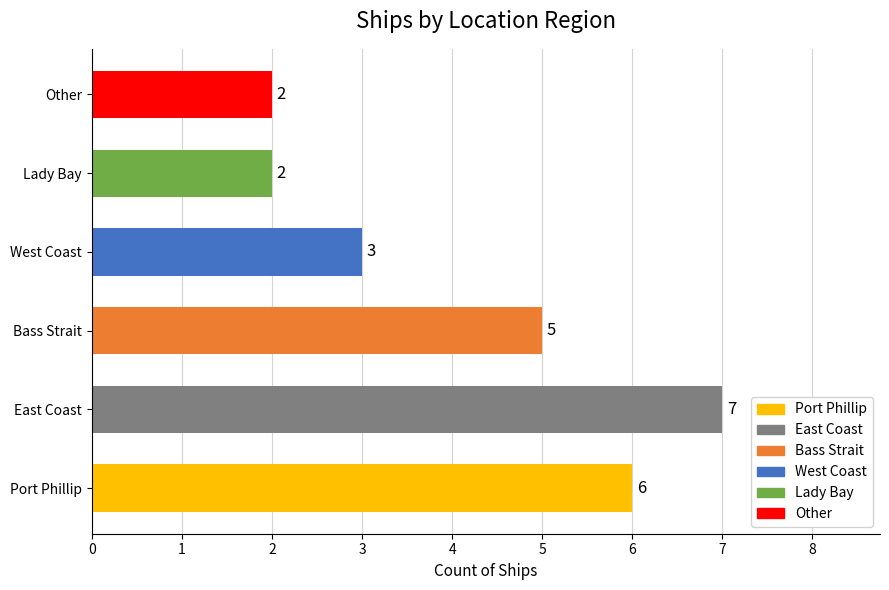

Approximately how many times larger is the value at Bass Strait compared to East Coast?

0.7